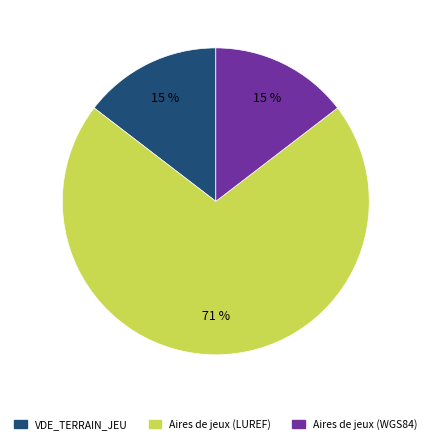

Is the sum of Aires de jeux (WGS84) and VDE_TERRAIN_JEU greater than half?

No